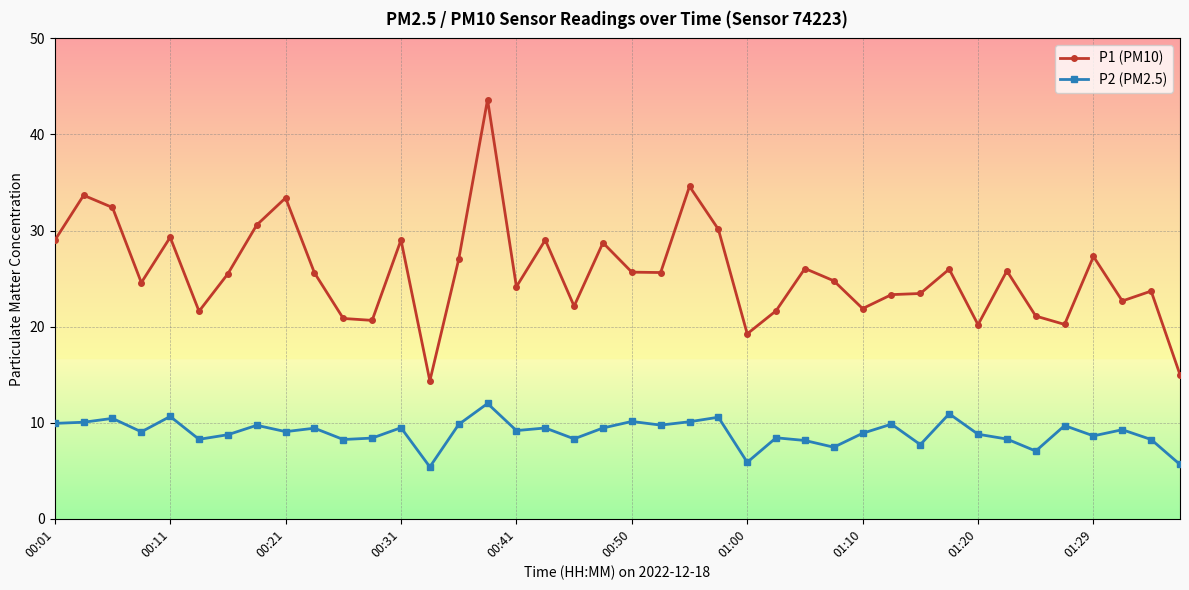

Which series has the largest total across all categories?

P1 (PM10)